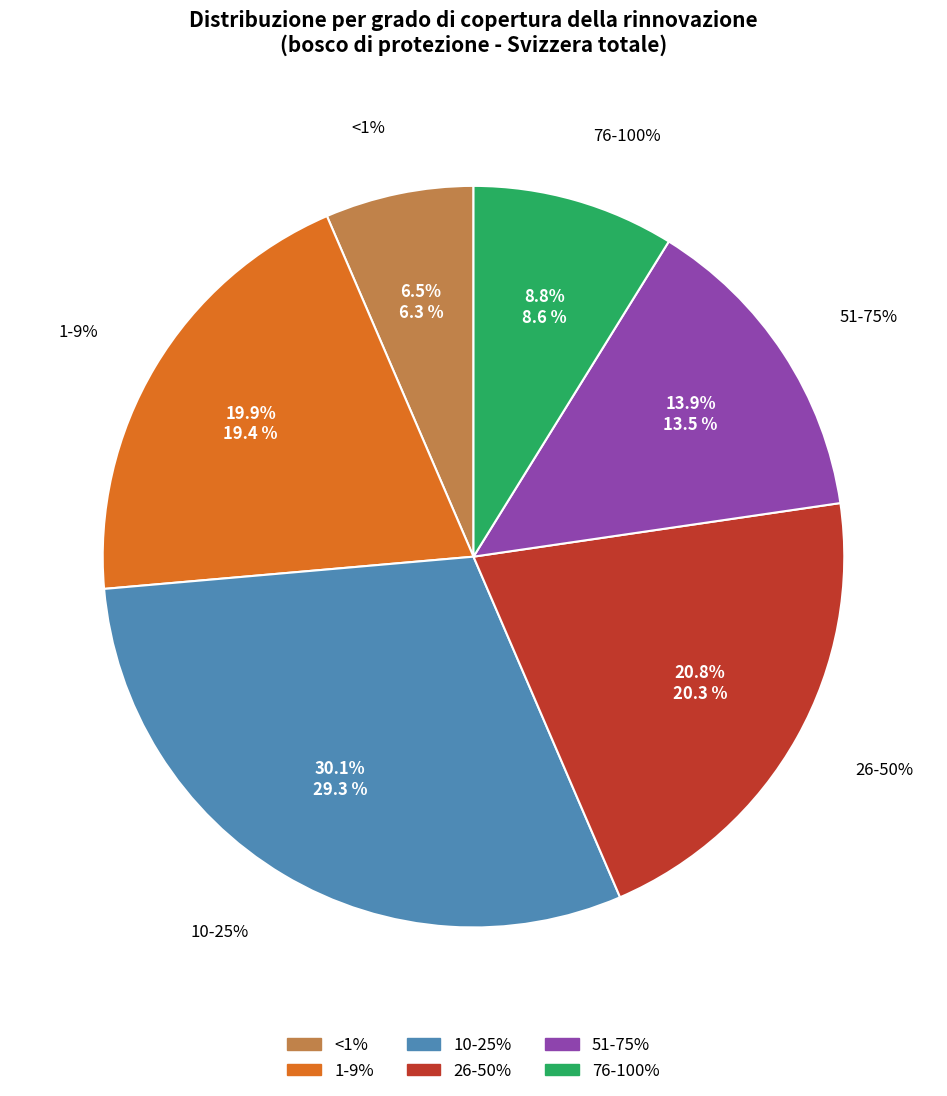

Is there any slice that represents more than half of the pie?

No